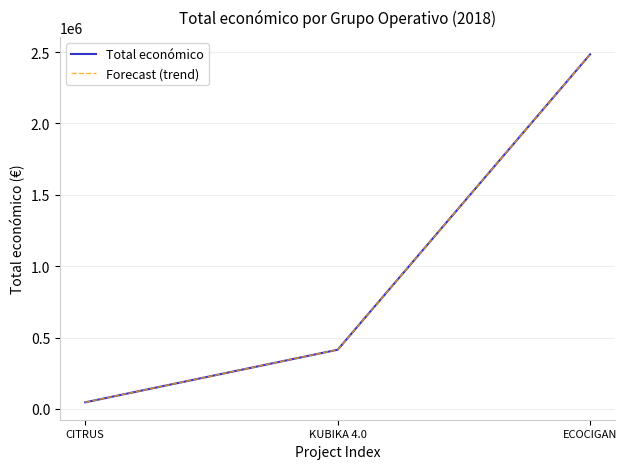

Does the chart display data point markers on the line(s)?

No